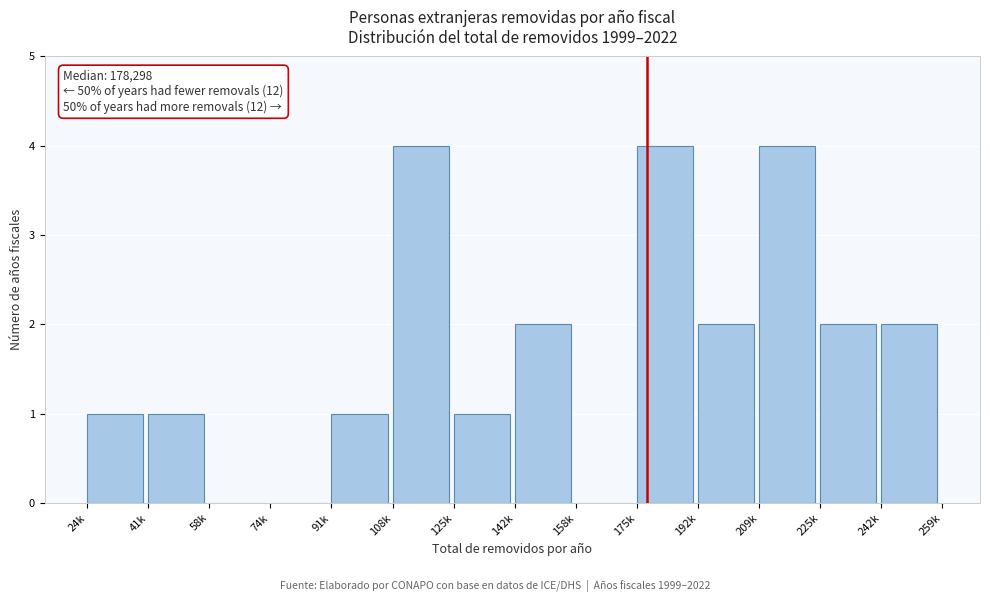

Reading right to left, list all the values displayed in this chart.

242k=2	225k=2	209k=4	192k=2	175k=4	158k=0	142k=2	125k=1	108k=4	91k=1	74k=0	58k=0	41k=1	24k=1